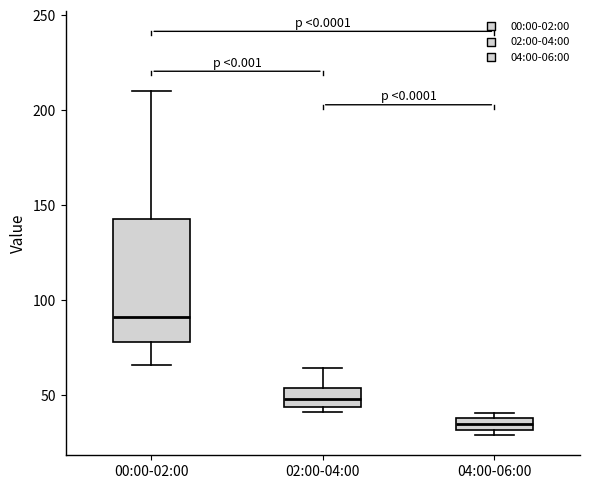

Which box is the tallest, from its lower edge to its upper edge?

00:00-02:00